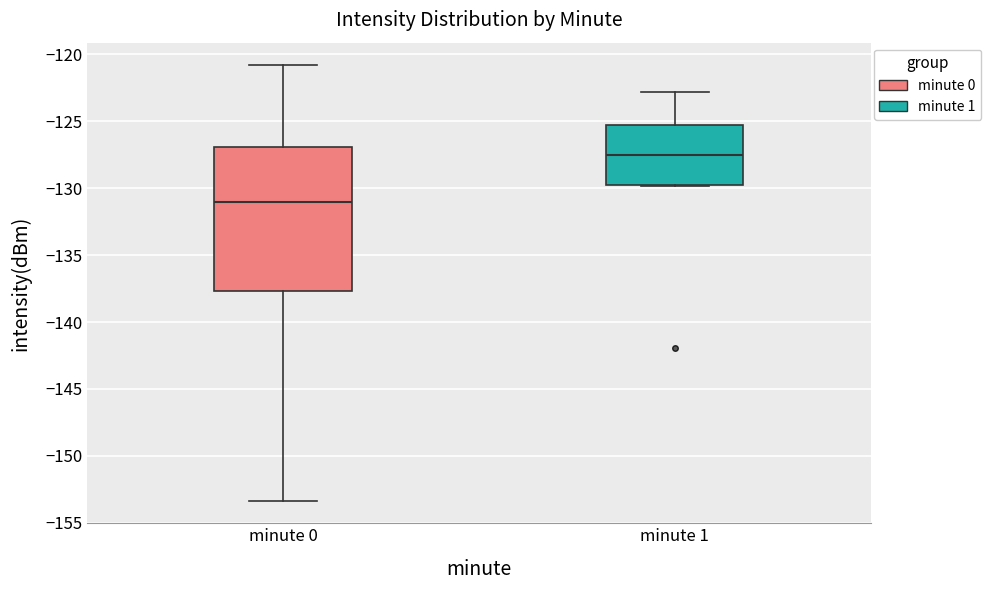

Reading left to right, read every box against the y-axis: the position of its median line, the range the box covers, and the ends of its whiskers. The values are not printed on the chart, so give them approximately, as read against the axis.

minute 0: median -131.0, box -137.5 to -127.0, whiskers -153.5 to -121.0
minute 1: median -127.5, box -129.5 to -125.5, whiskers -130.0 to -123.0